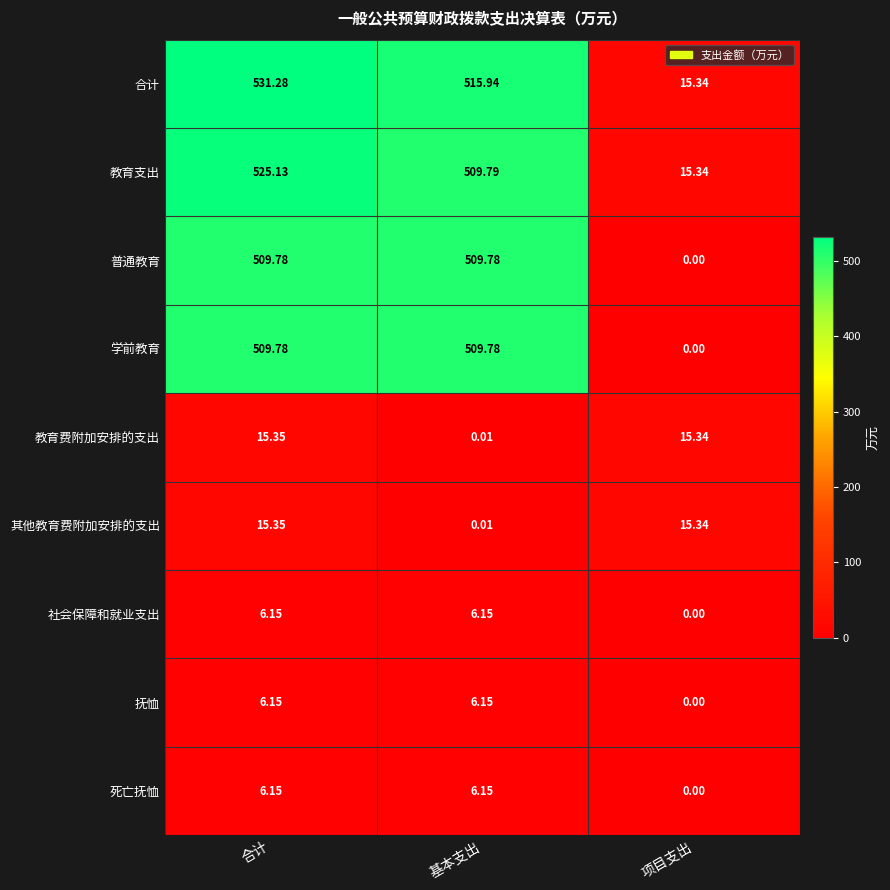

At which category does the chart reach its minimum across all series?

项目支出